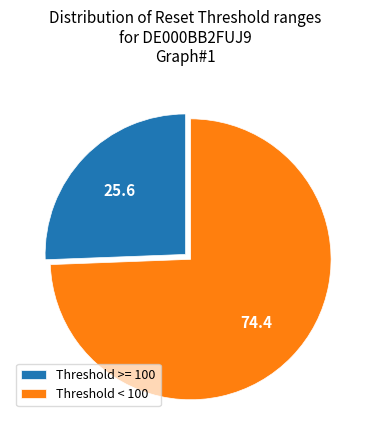

Combined, do Threshold < 100 and Threshold >= 100 account for over 50%?

Yes